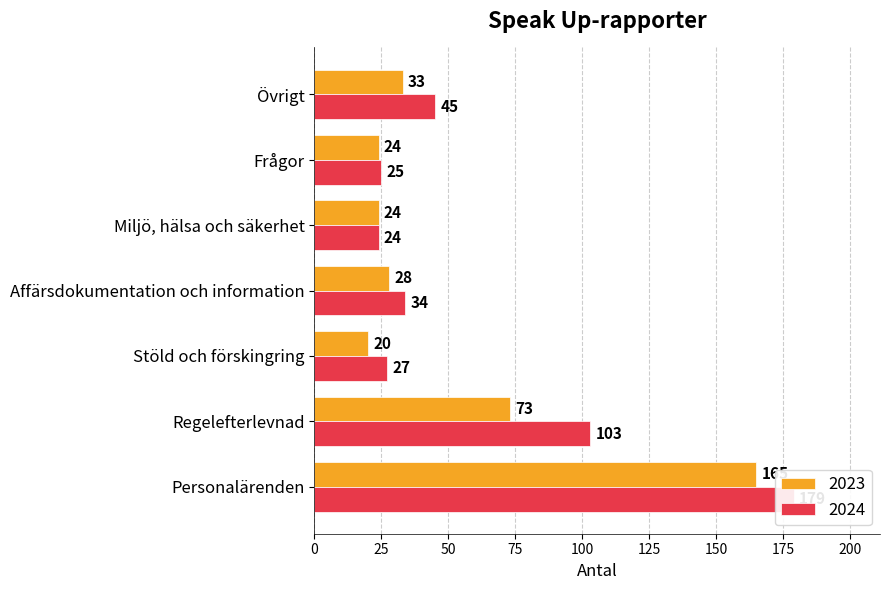

Reading left to right, extract all data points from this chart.

2023: 165	73	20	28	24	24	33
2024: 179	103	27	34	24	25	45